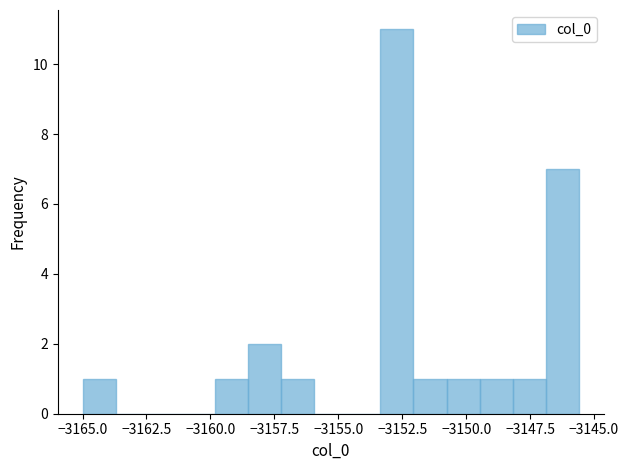

Read against the x-axis, roughly where is the centre of the tallest bar?

-3152.5